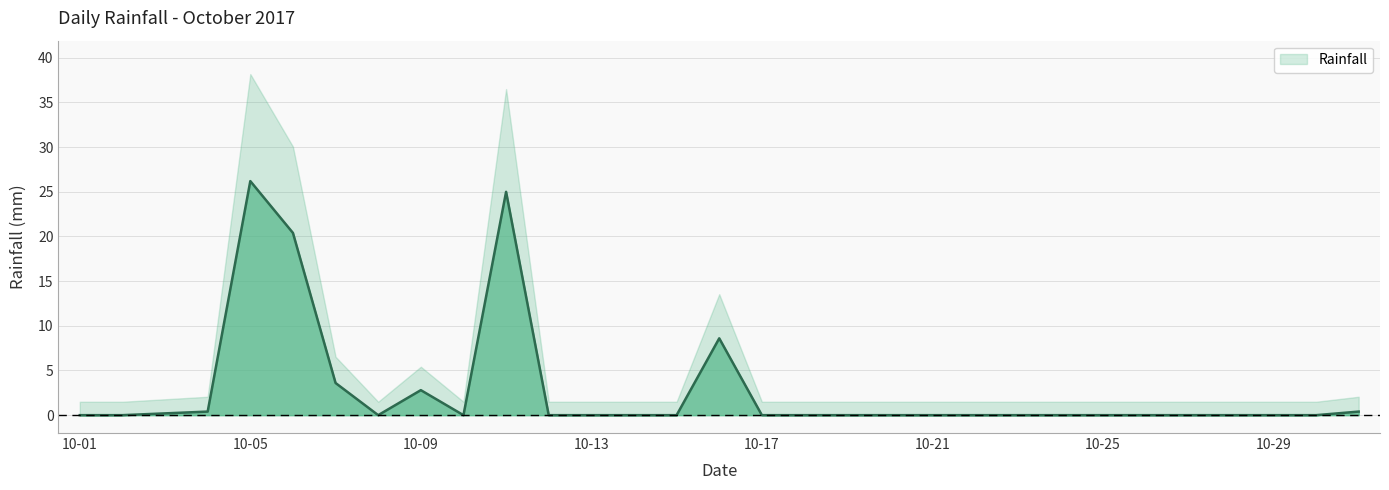

What is the change in value from 2017-10-04 to 2017-10-10?

-0.4